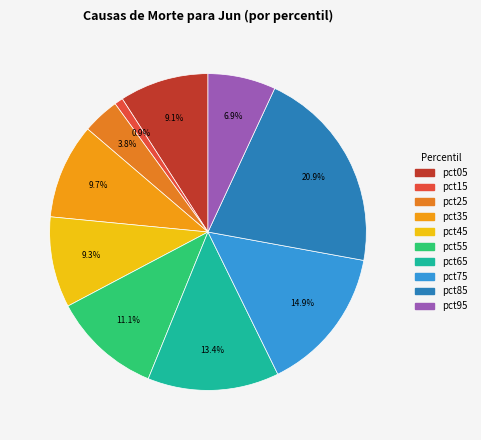

To the nearest percent, what is the combined percentage of pct25 and pct45?

13%